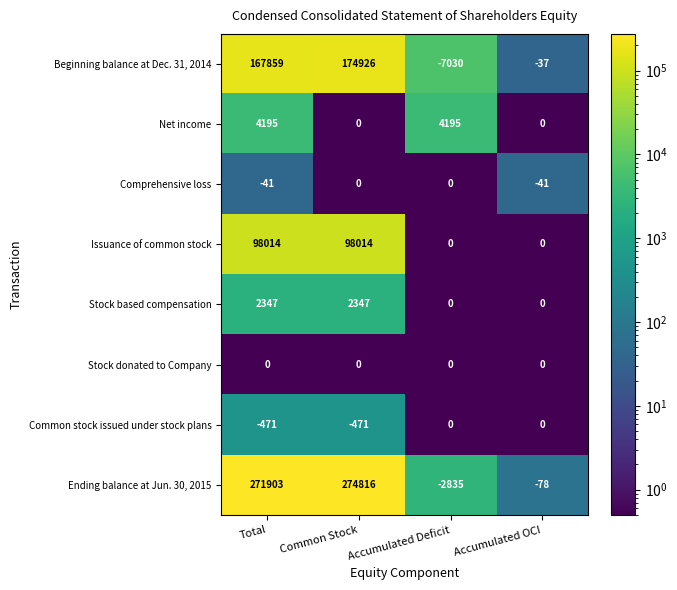

At Total, list the series in order from largest to smallest.

Ending balance at Jun. 30, 2015, Beginning balance at Dec. 31, 2014, Issuance of common stock, Net income, Stock based compensation, Stock donated to Company, Comprehensive loss, Common stock issued under stock plans